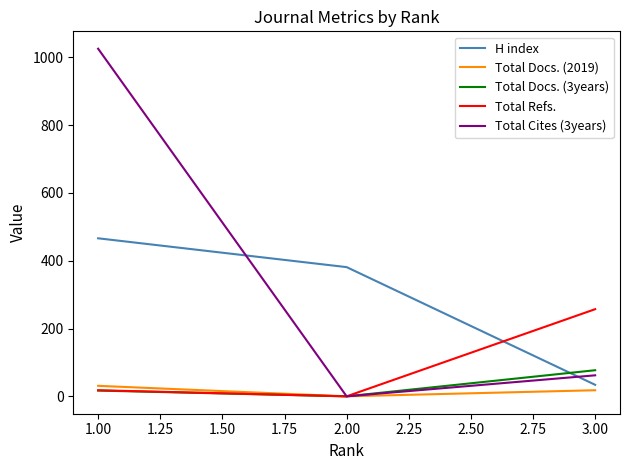

The value of Total Cites (3years) at 2.00 is 0. True or false?

True